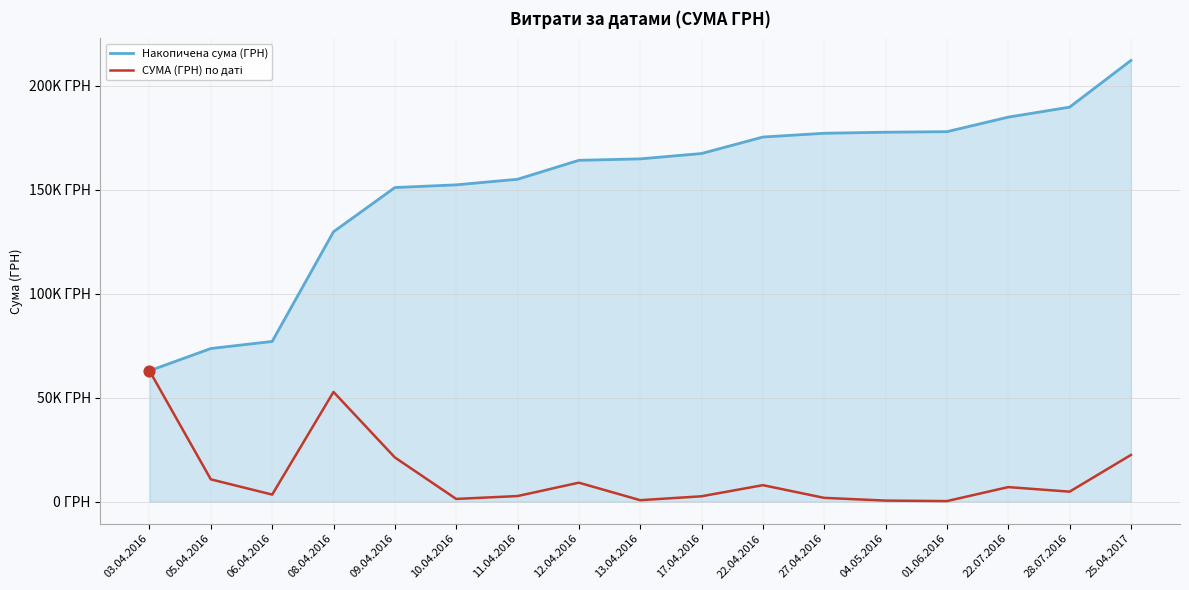

Which series has the largest total across all categories?

Накопичена сума (ГРН)